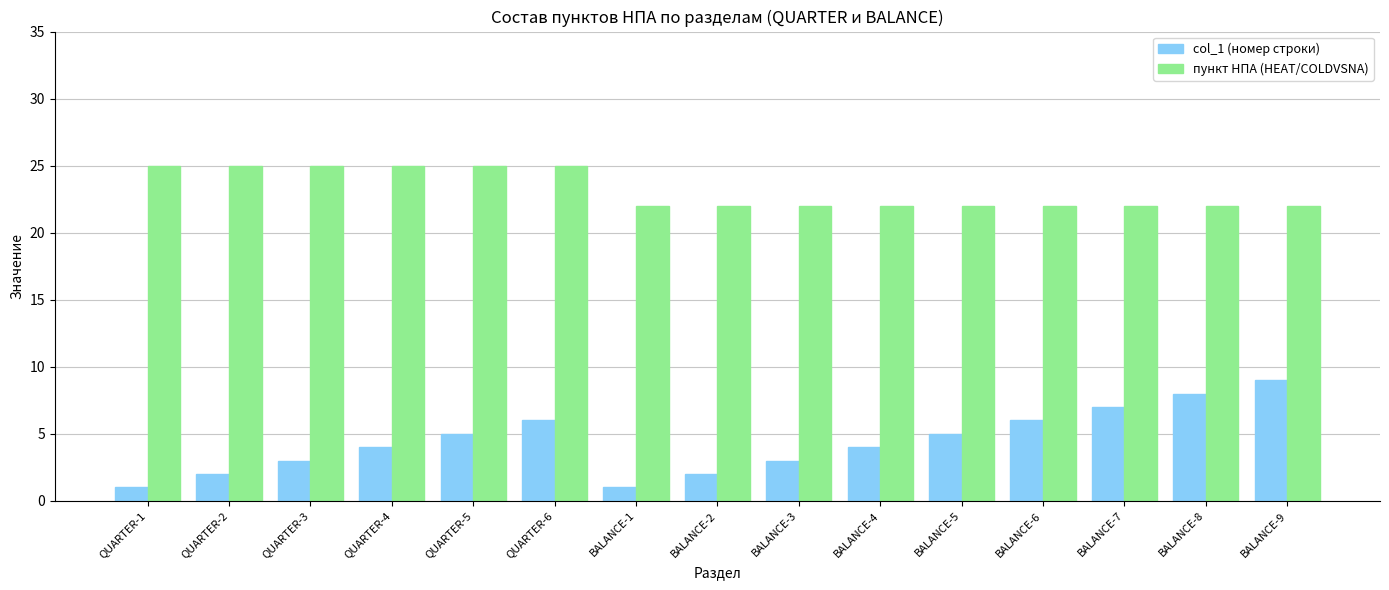

The value of пункт НПА (HEAT/COLDVSNA) at BALANCE-3 is 39. True or false?

False